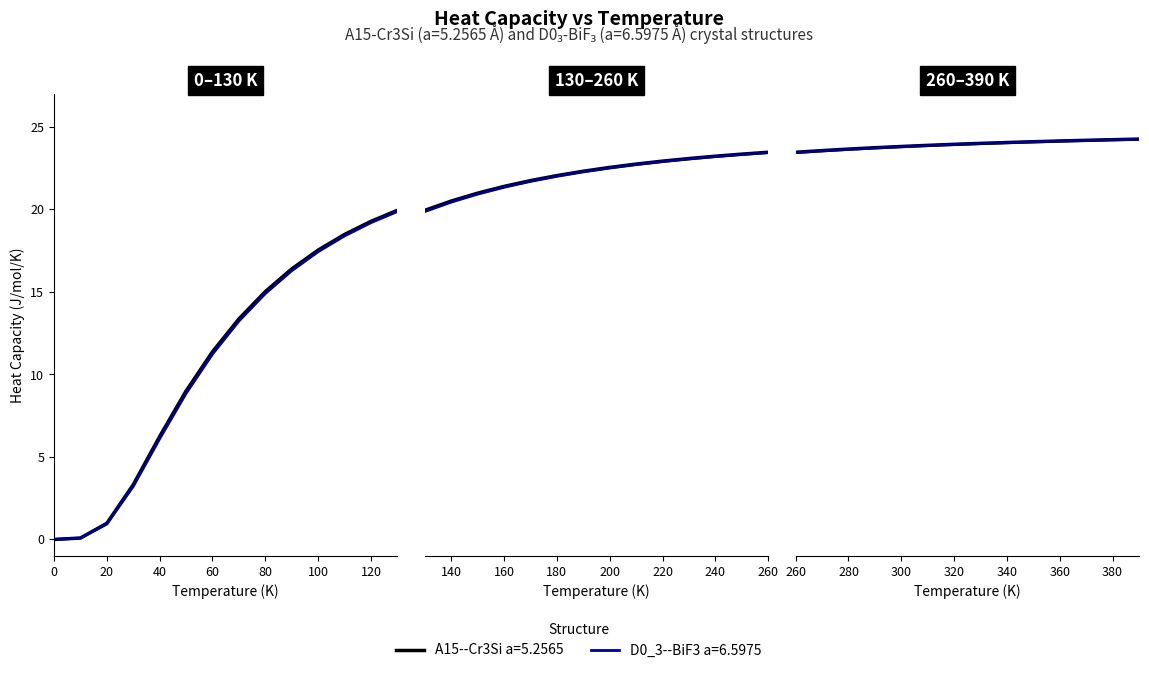

What is the maximum value for D0_3--BiF3 a=6.5975?

24.3